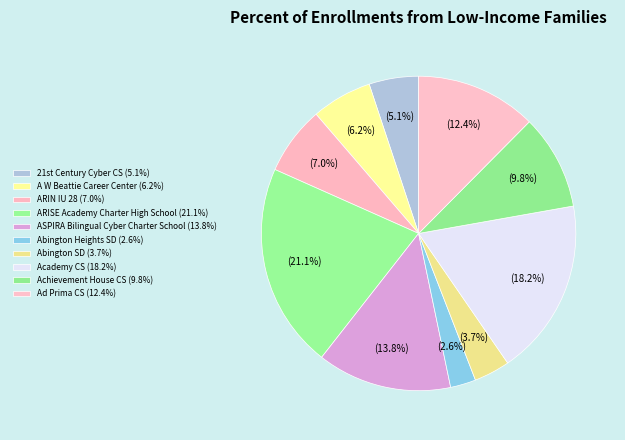

What percentage do ARIN IU 28 and A W Beattie Career Center together represent?

13.2%